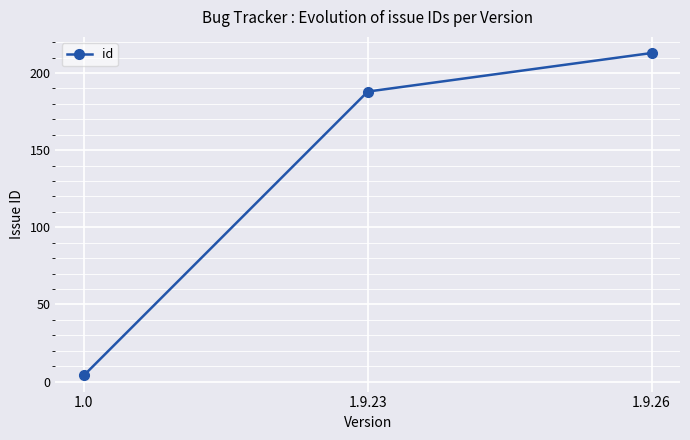

True or false: the data shows 74 at 1.9.26.

False